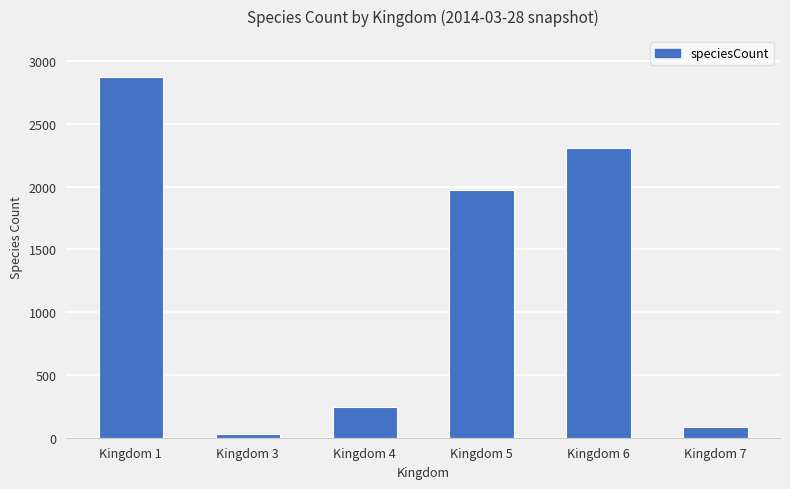

Read the value at Kingdom 5, to the nearest 50.

1950